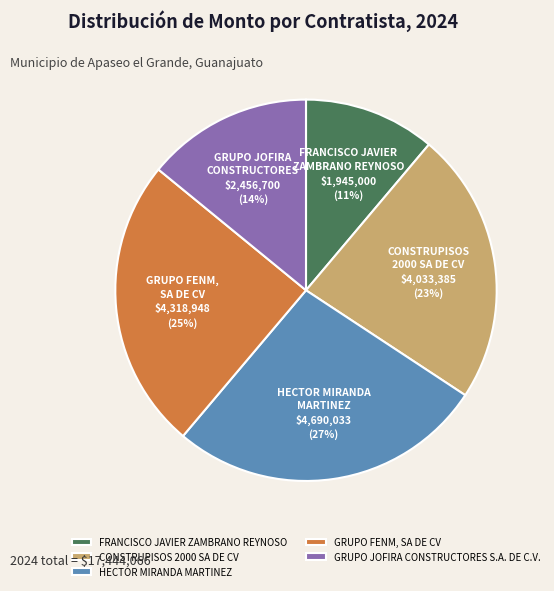

Combined, do GRUPO JOFIRA CONSTRUCTORES S.A. DE C.V. and CONSTRUPISOS 2000 SA DE CV account for over 50%?

No